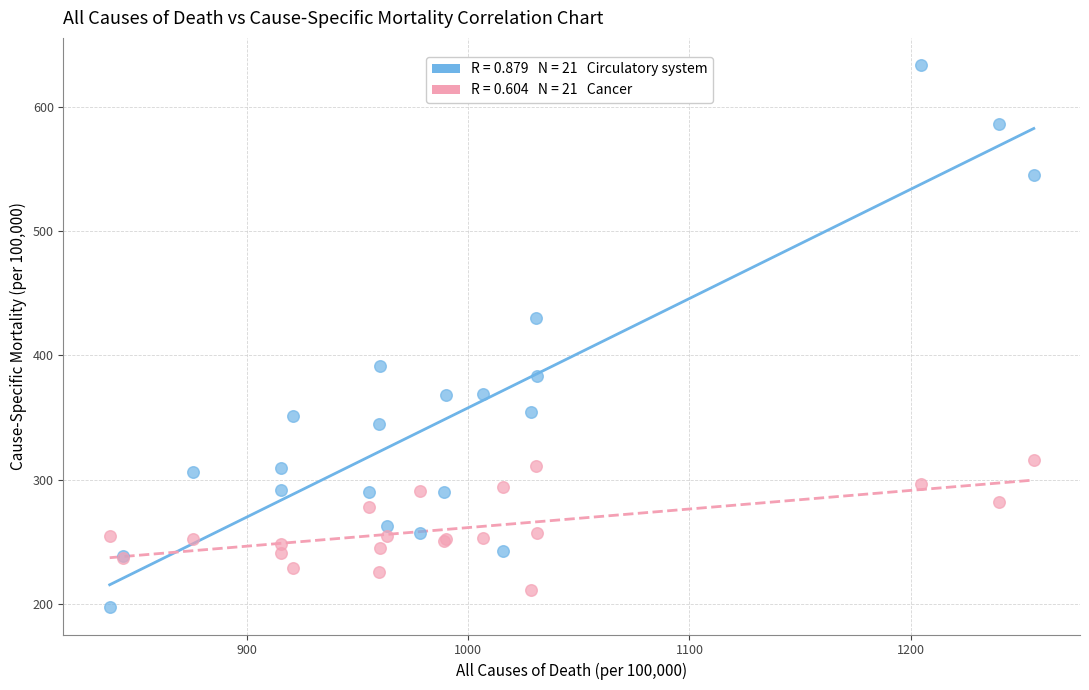

Across all series, what Y value is closest to 415?

430.0